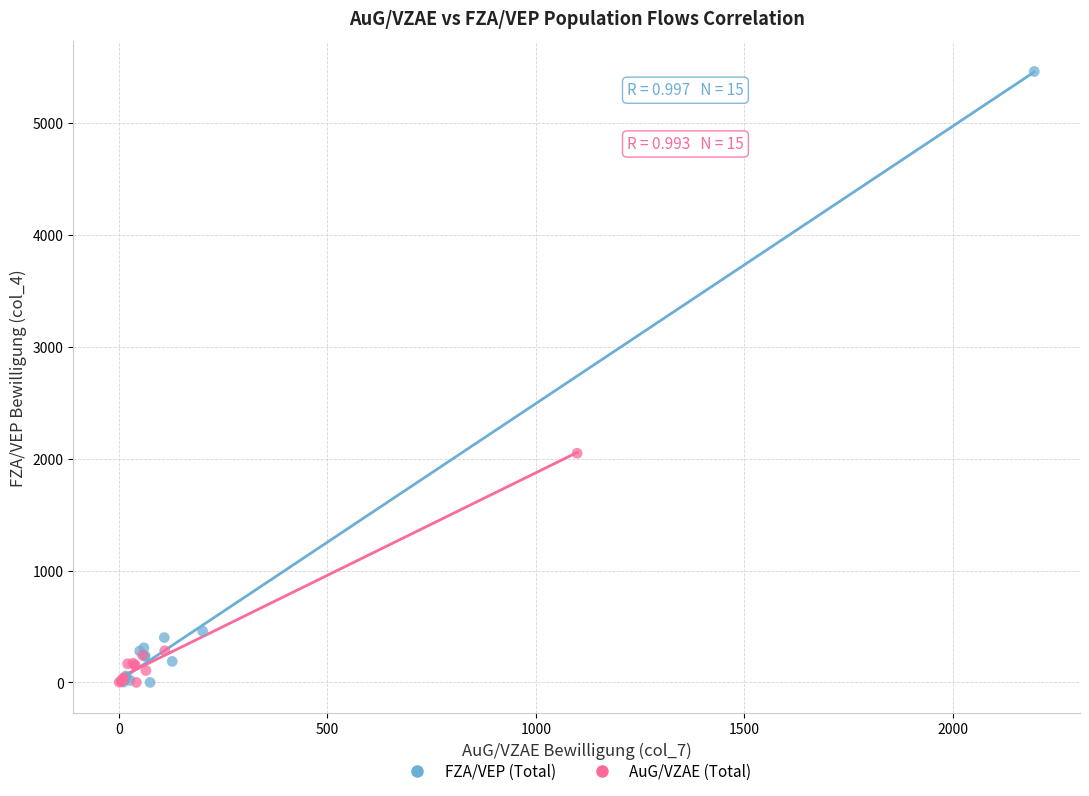

Which series contains the highest Y value?

FZA/VEP (Total)